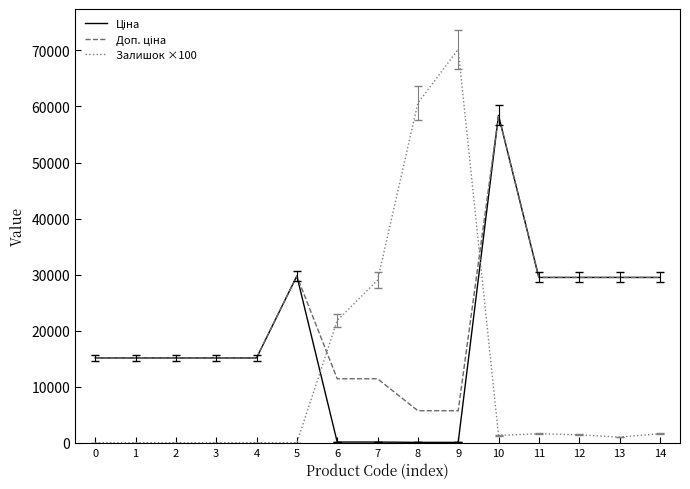

What is the difference between the highest and lowest values at 14?

27891.5